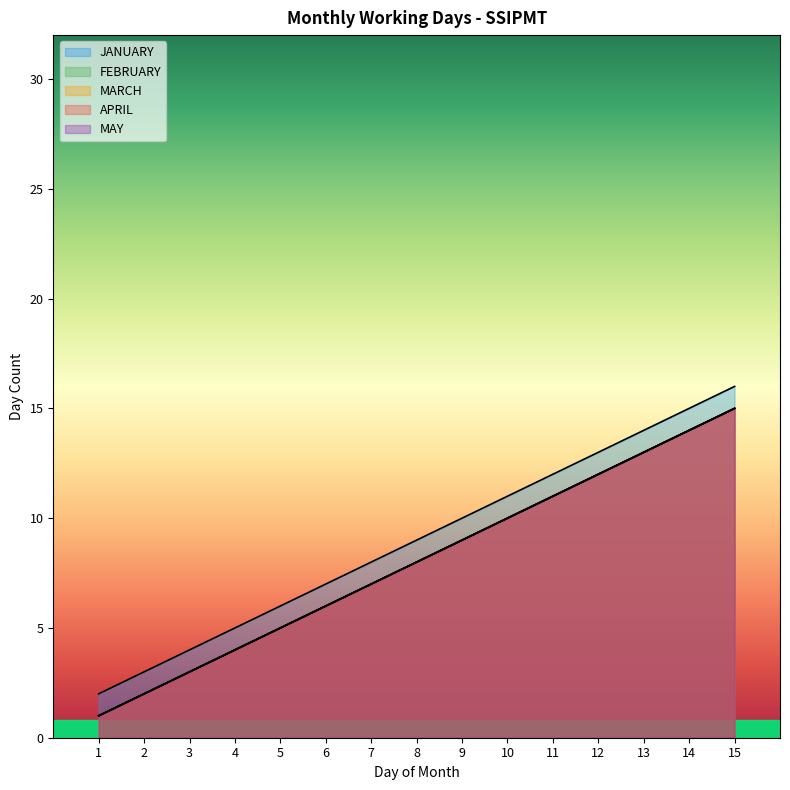

Which category has the lowest value in the APRIL series?

1